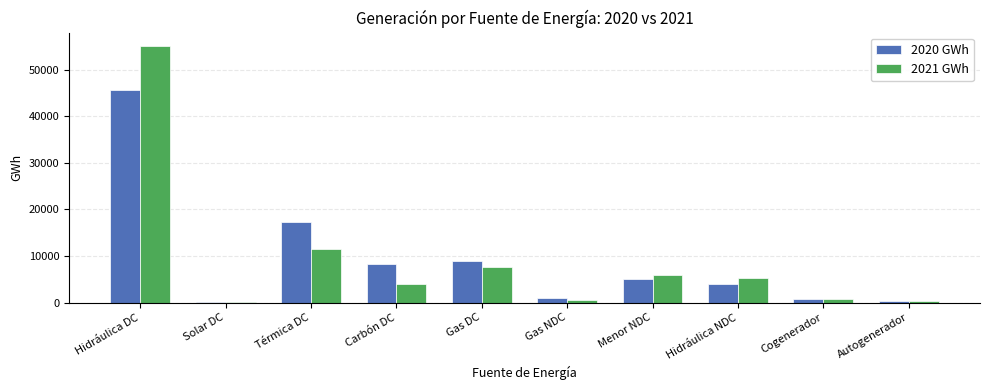

Is the value of 2021 GWh at Térmica DC greater than the value of 2020 GWh at Hidráulica NDC?

Yes